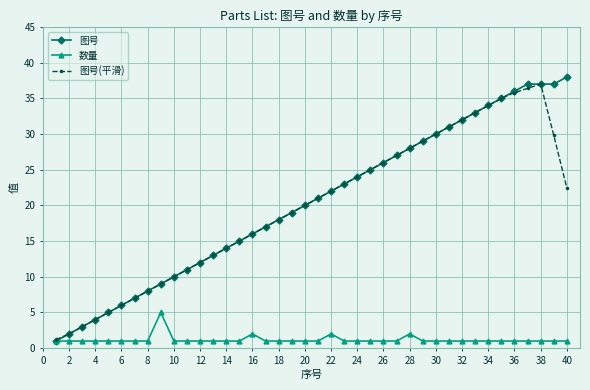

What is the maximum value for 图号?

38.0